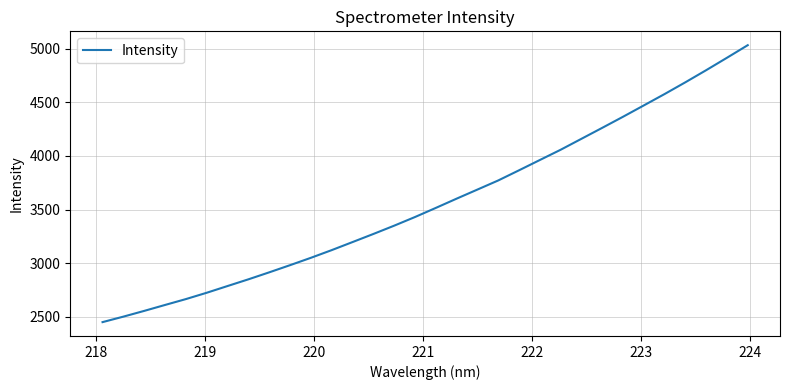

What is the minimum value shown in the chart?

2450.9